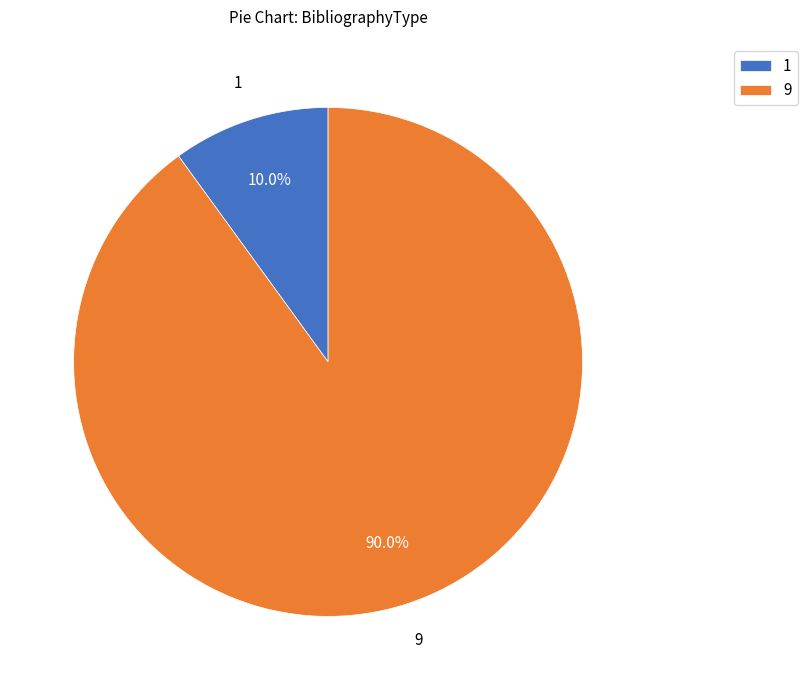

To the nearest percent, what portion does 9 represent?

90%